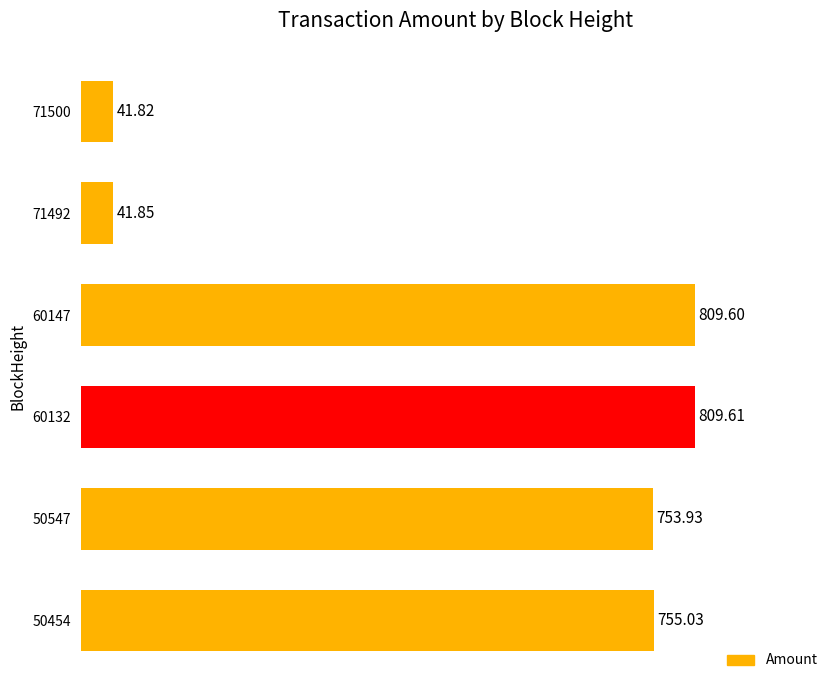

How many bars are there in total?

6